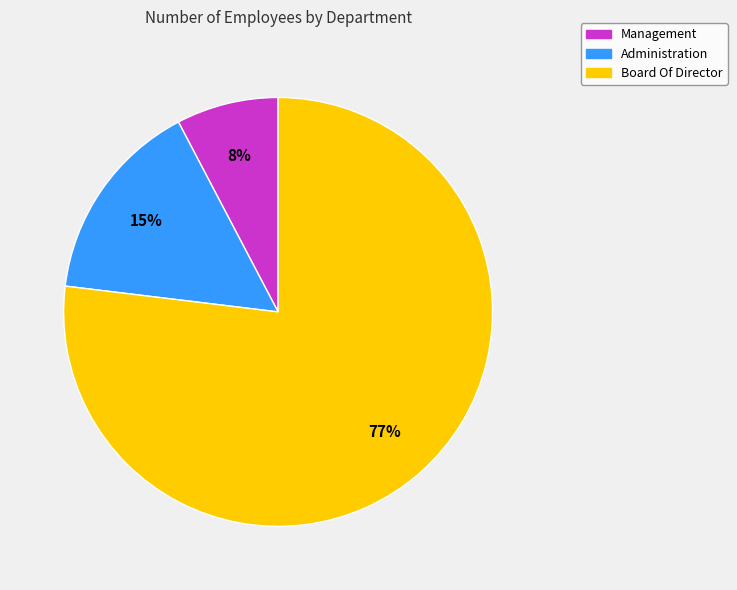

To the nearest percent, what is the combined percentage of Management and Administration?

23%